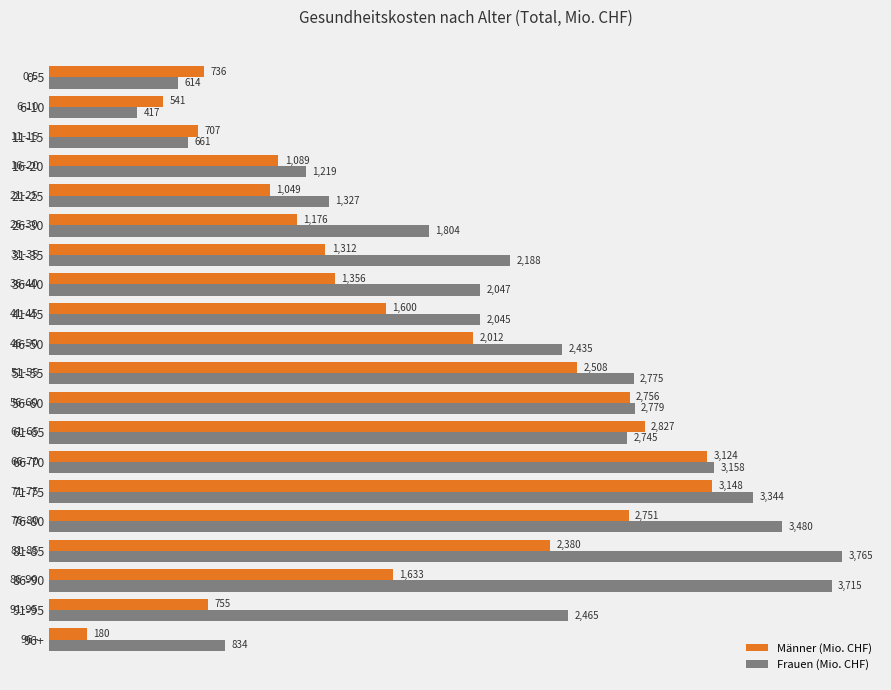

List the series in order of their overall mean, lowest first.

Männer (Mio. CHF), Frauen (Mio. CHF)